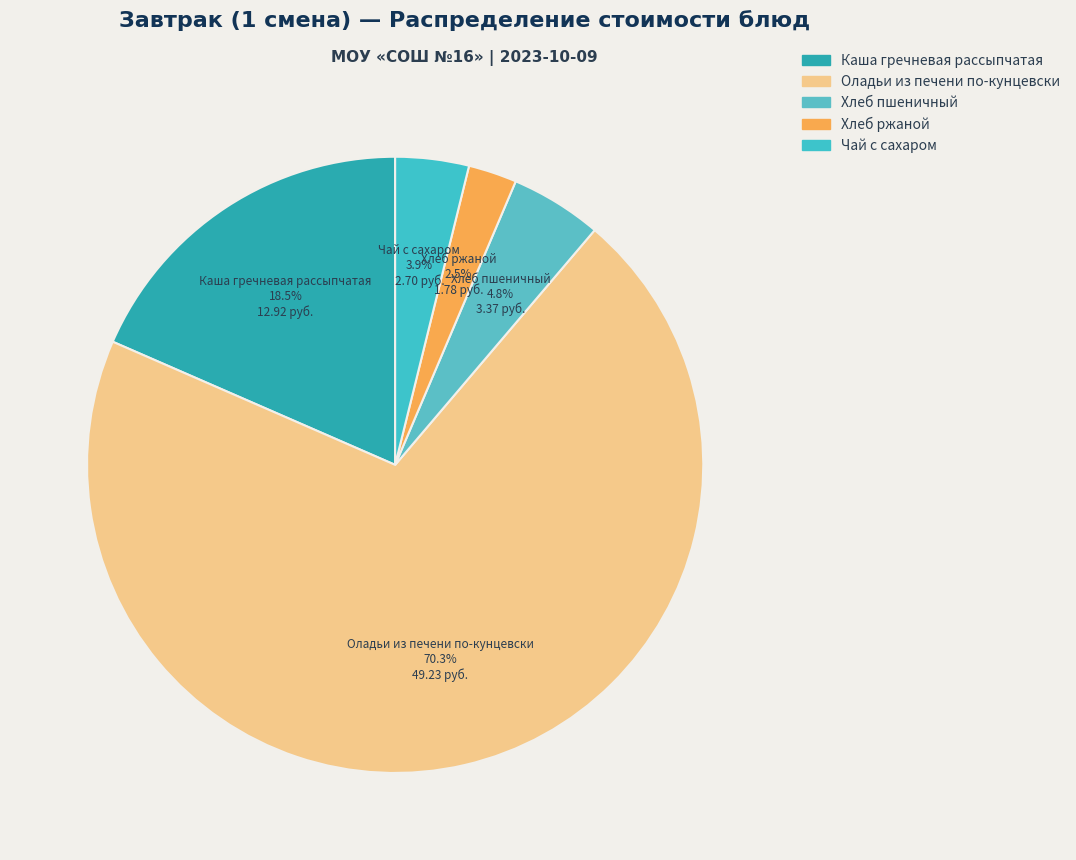

Between Хлеб ржаной and Хлеб пшеничный, which is larger?

Хлеб пшеничный